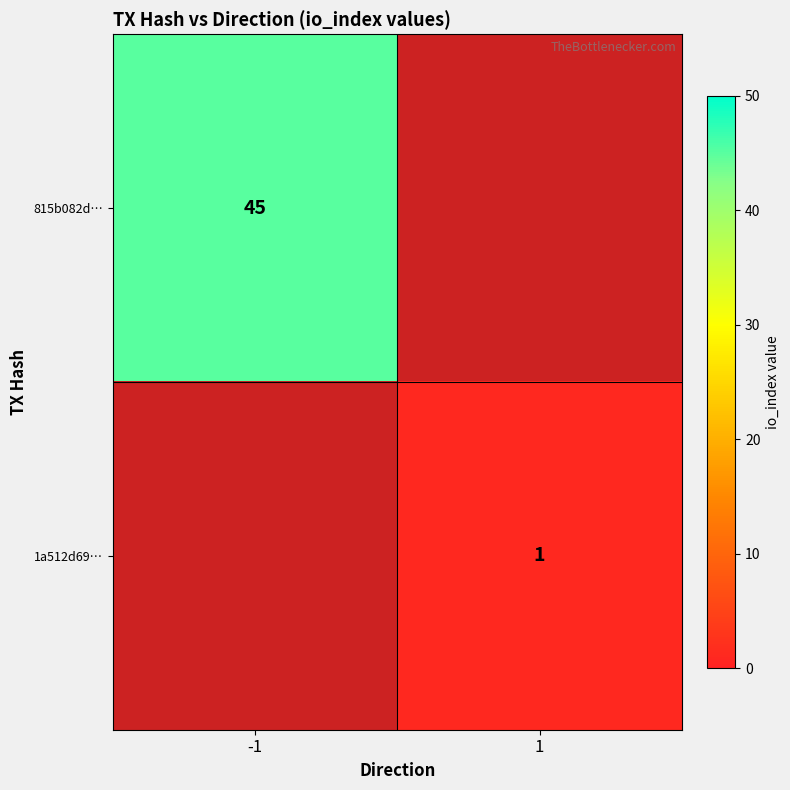

The value of 1a512d69… at 1 is 0.5. True or false?

False